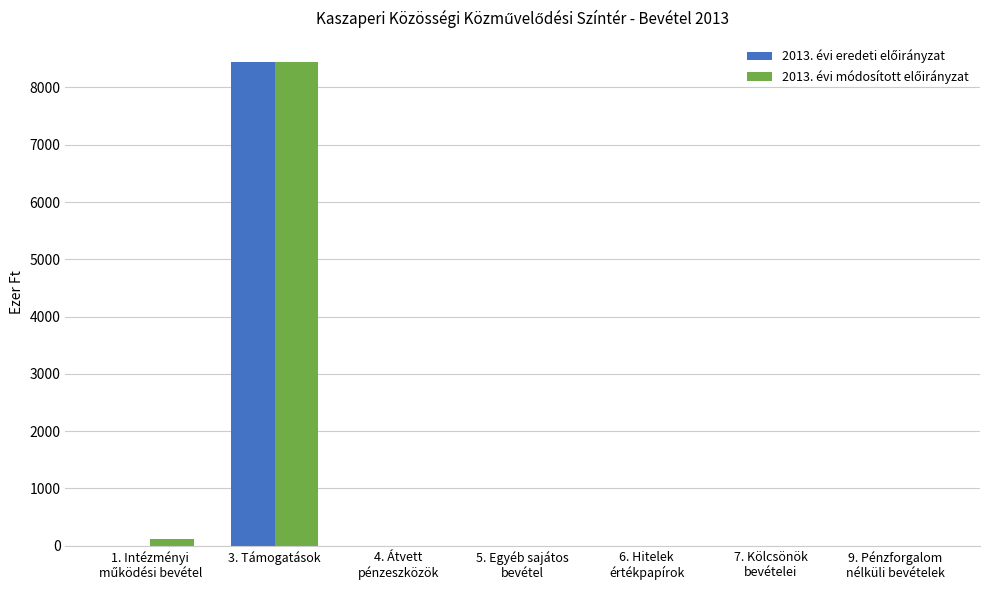

What is the total value across all series at 3. Támogatások?

16876